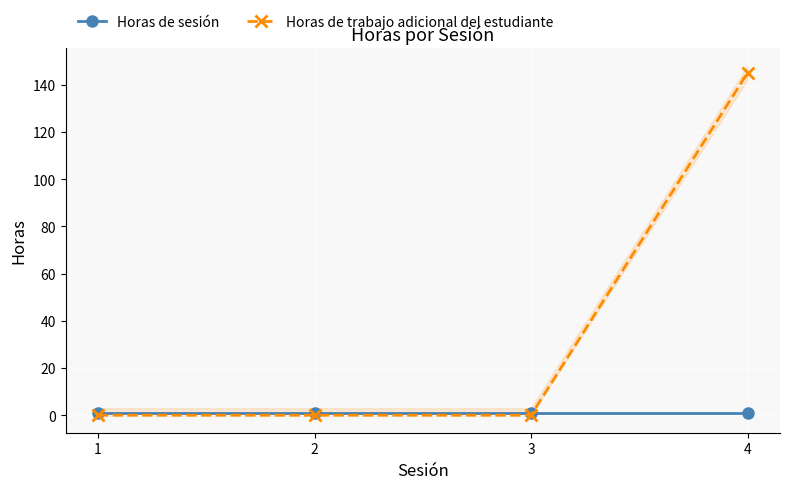

Reading left to right, extract all data points from this chart.

Horas de sesión: 1=1	2=1	3=1	4=1
Horas de trabajo adicional del estudiante: 1=0	2=0	3=0	4=145